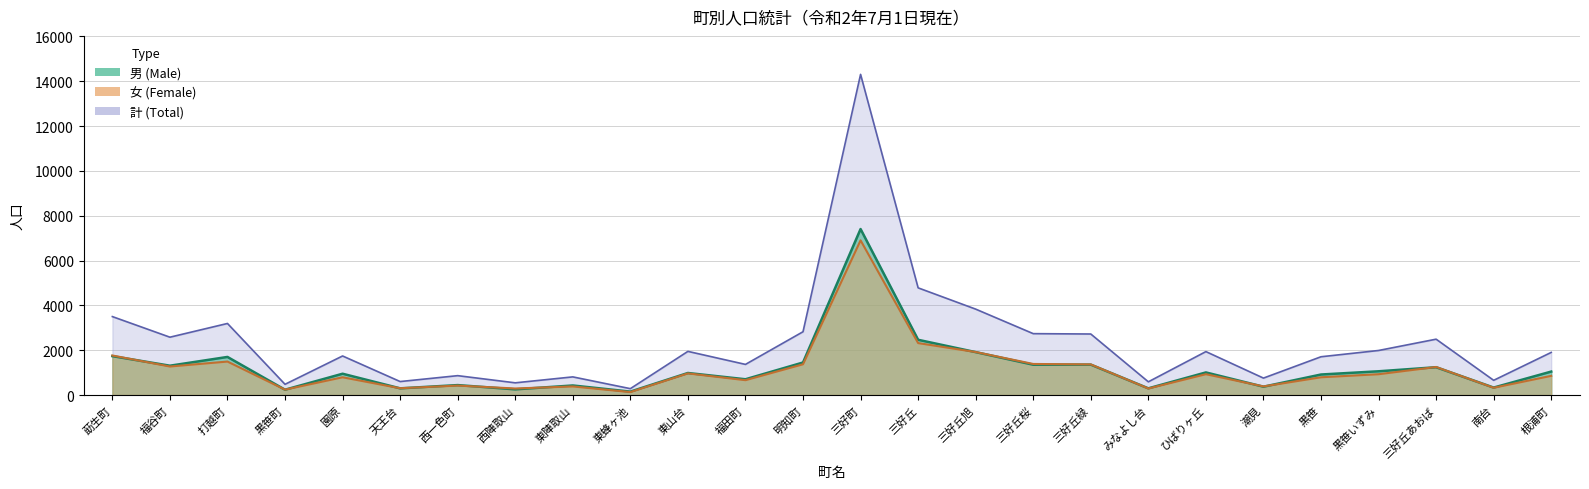

What is the label of the 15th point from the right?

福田町